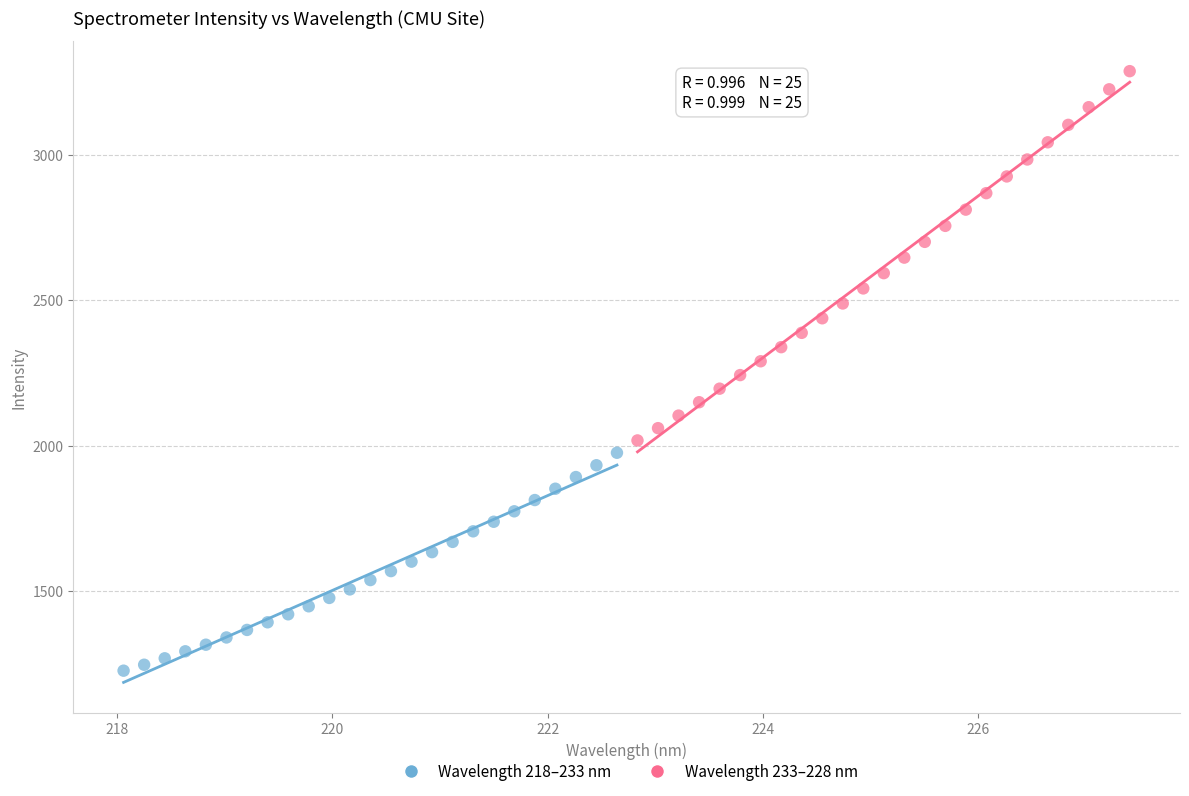

Which series contains the lowest Y value?

Wavelength 218–233 nm